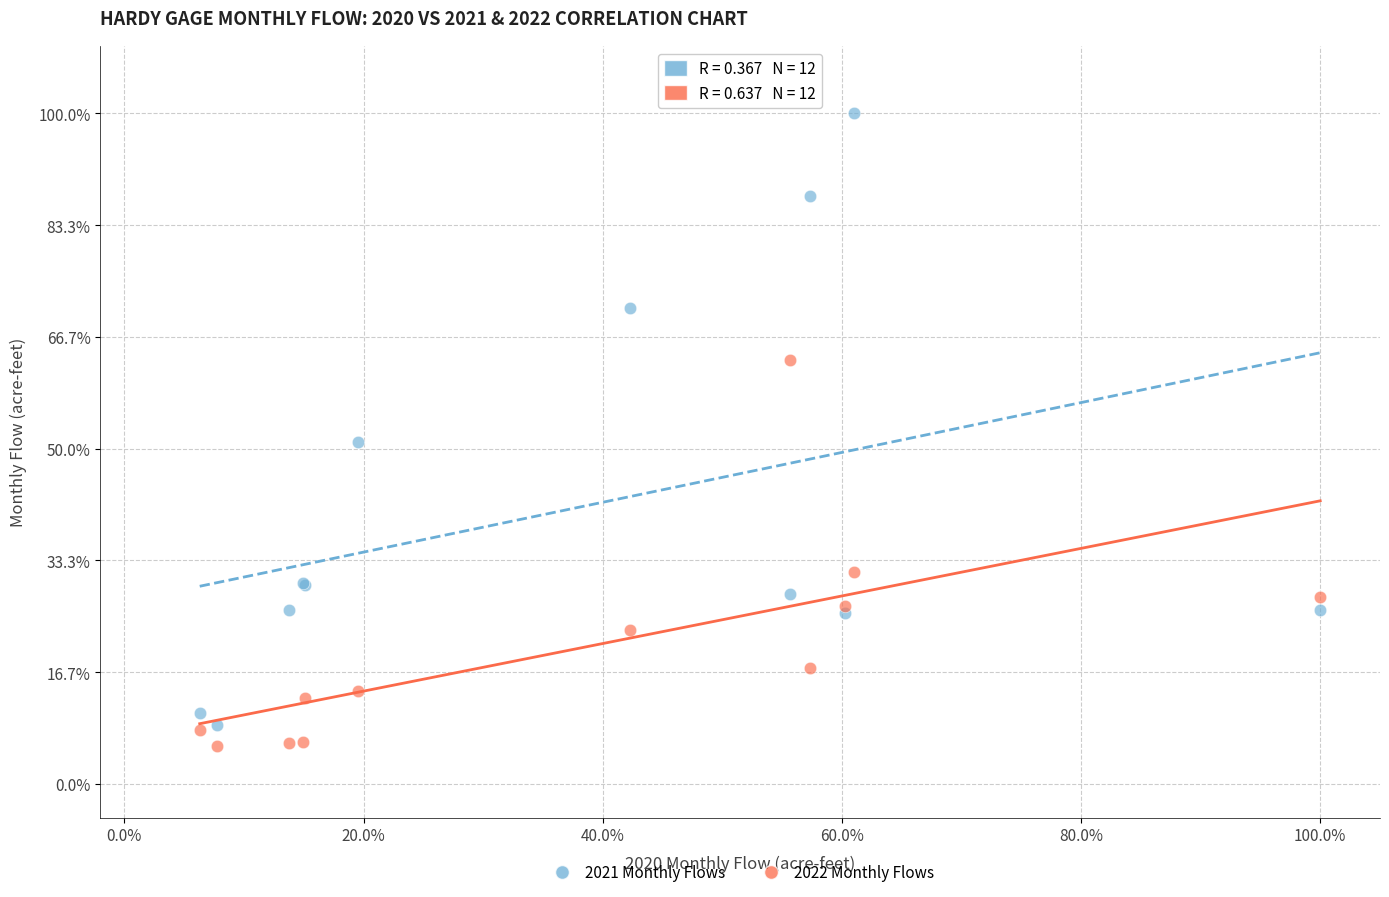

What are all the series names shown in the legend?

2021 Monthly Flows, 2022 Monthly Flows